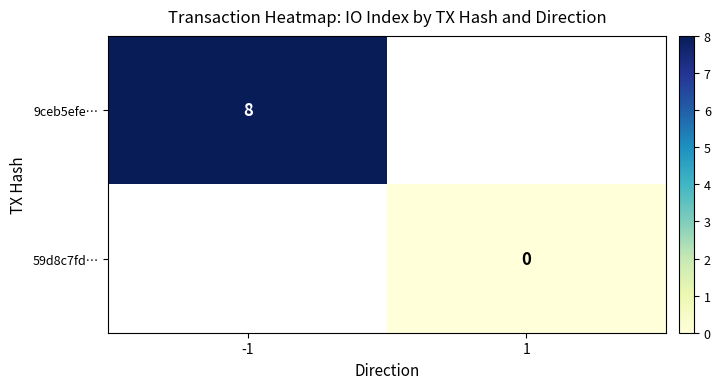

At which label does 59d8c7fd… reach its peak?

-1